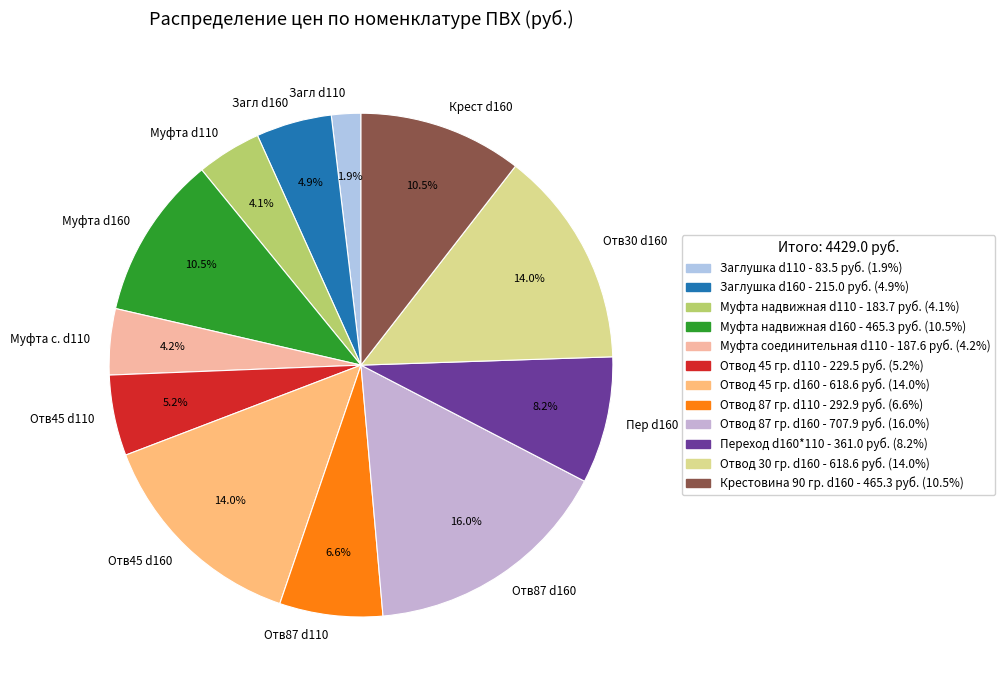

Does any single category account for the majority?

No